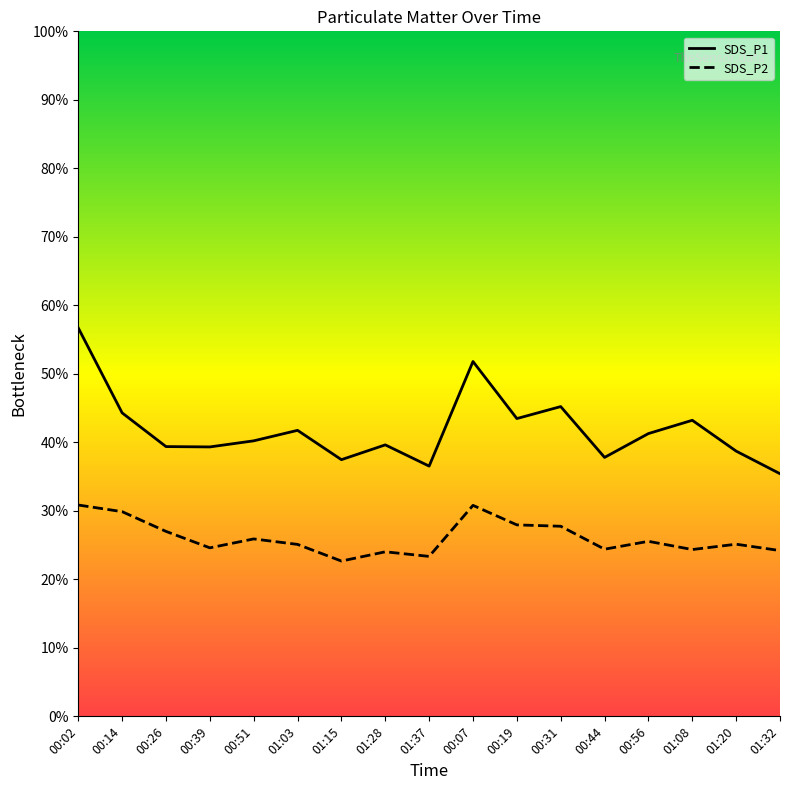

True or false: SDS_P1 has more than 1 interior local peaks.

True